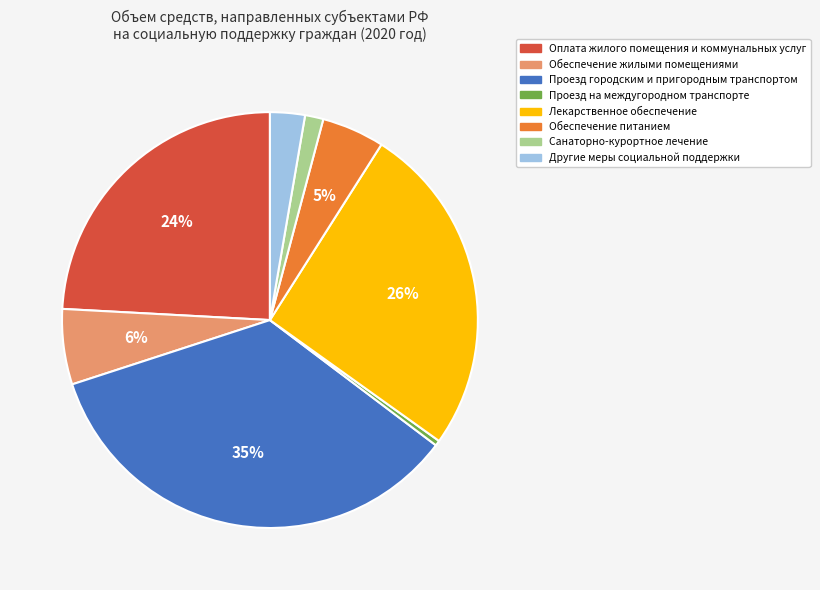

Which has a higher value, Санаторно-курортное лечение or Другие меры социальной поддержки?

Другие меры социальной поддержки